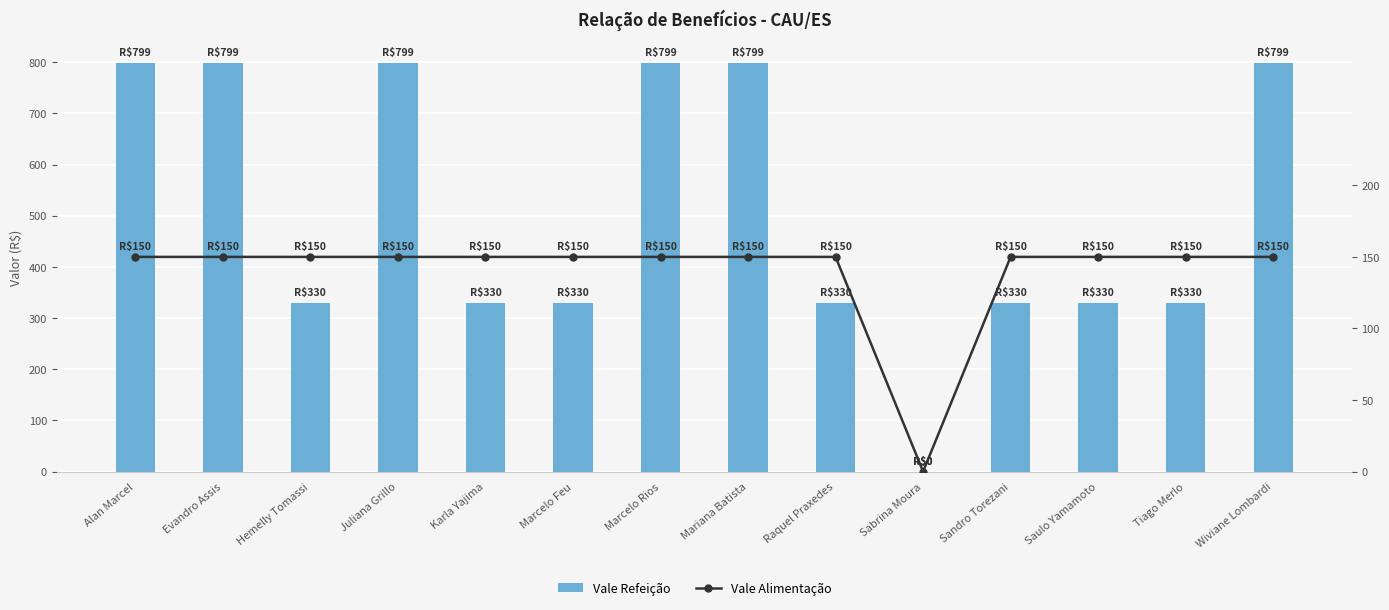

Rank the series by their maximum value, from lowest to highest.

Vale Alimentação, Vale Refeição